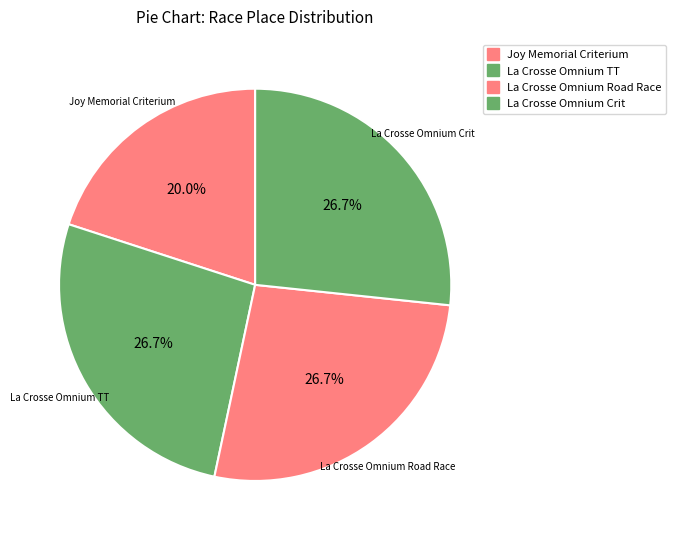

How many segments does this pie chart have?

4